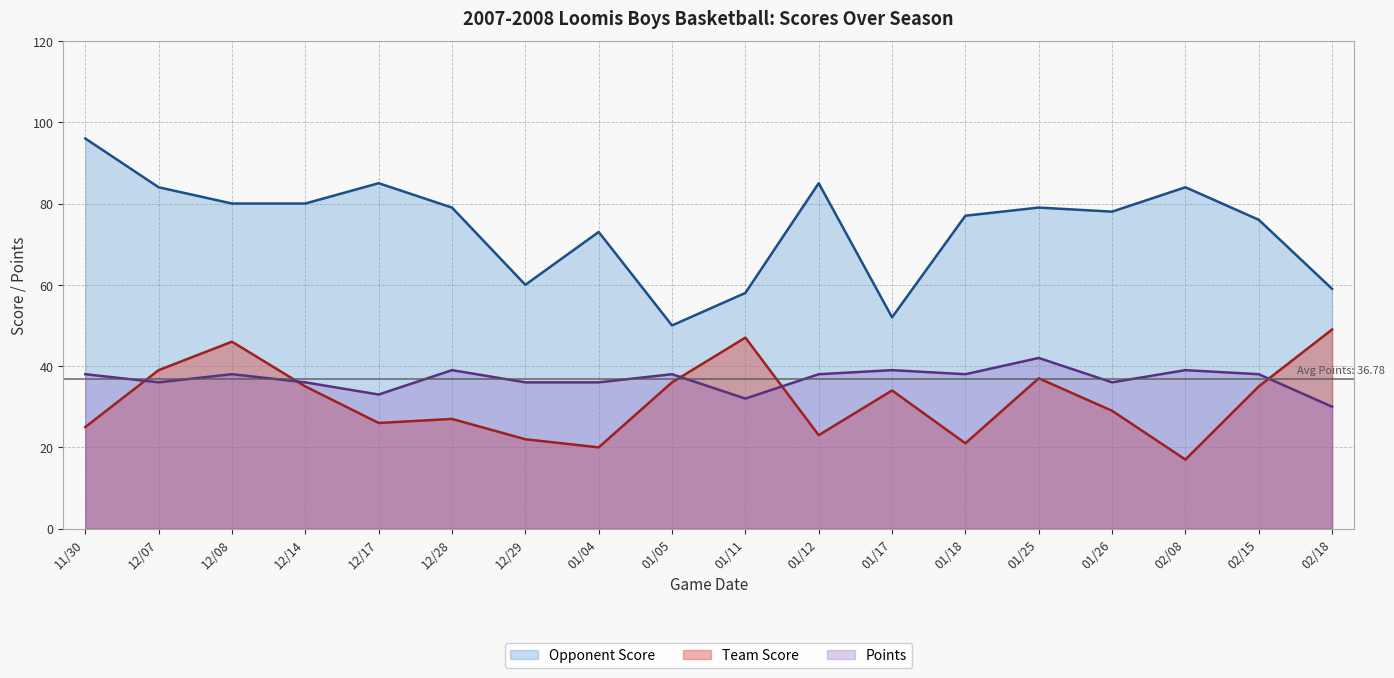

True or false: Points (line) has more than 2 points higher than both neighbors.

True